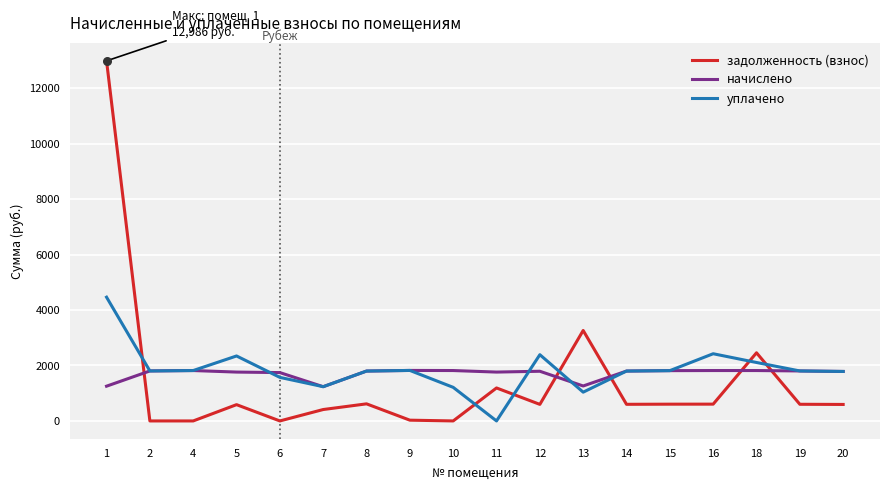

What is the total value across all series at 20?

4163.9